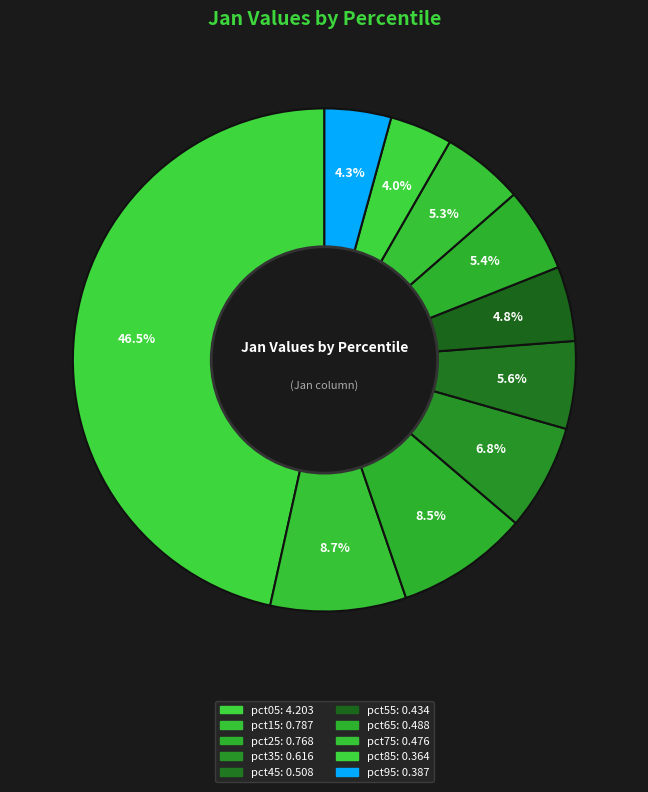

What is the largest slice in the pie chart?

pct05